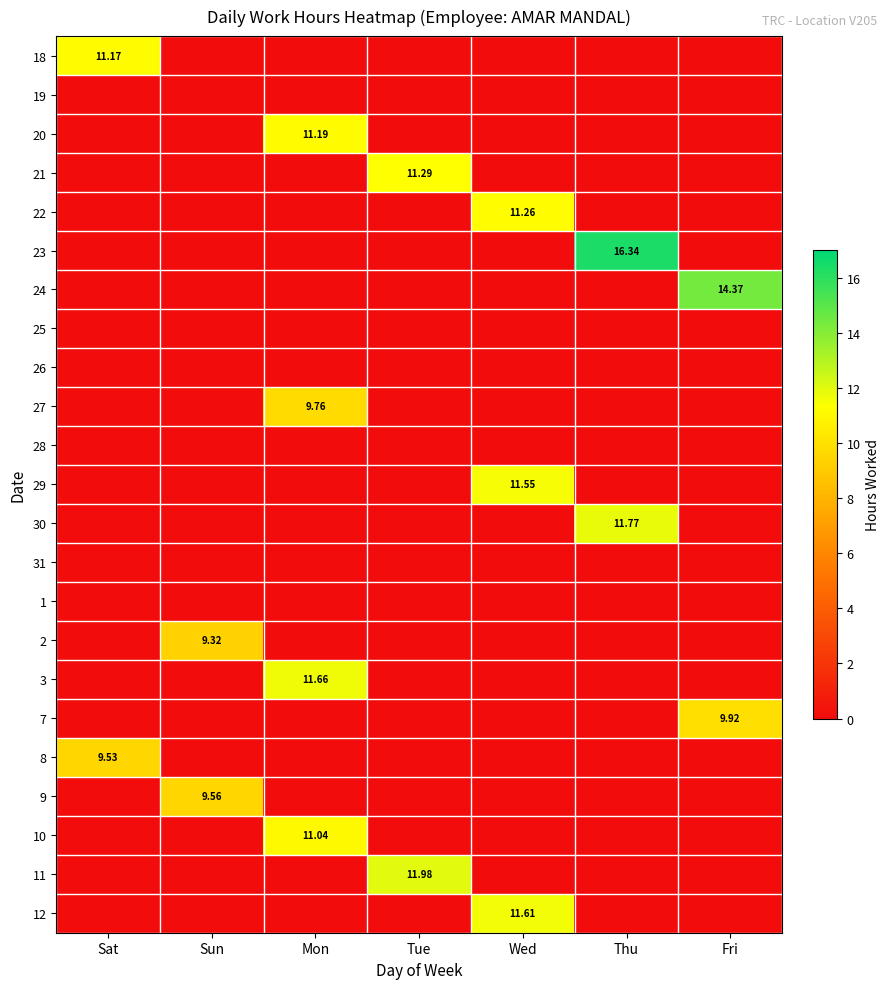

At which label is 24 closest to 7?

Sat